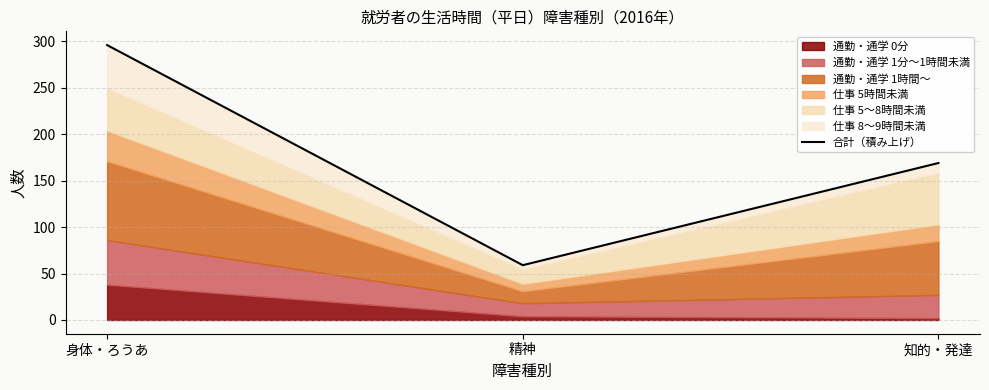

What is the minimum value shown in the chart?

59